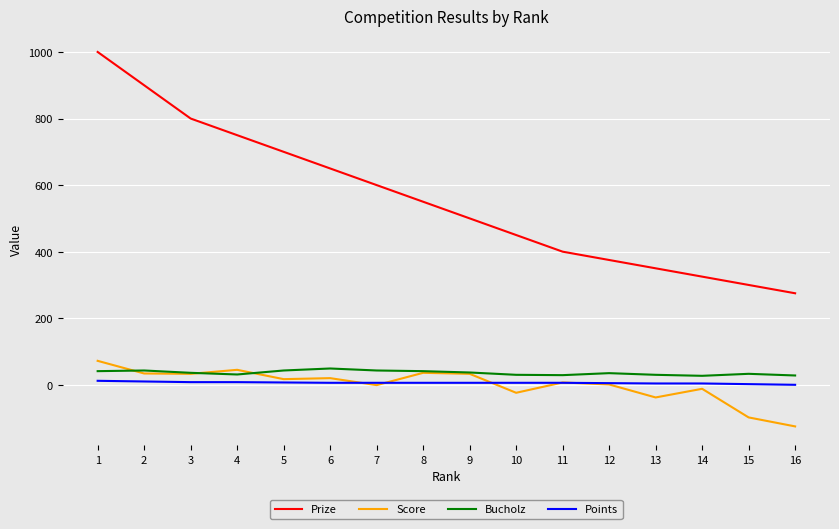

Which series has the largest total across all categories?

Prize